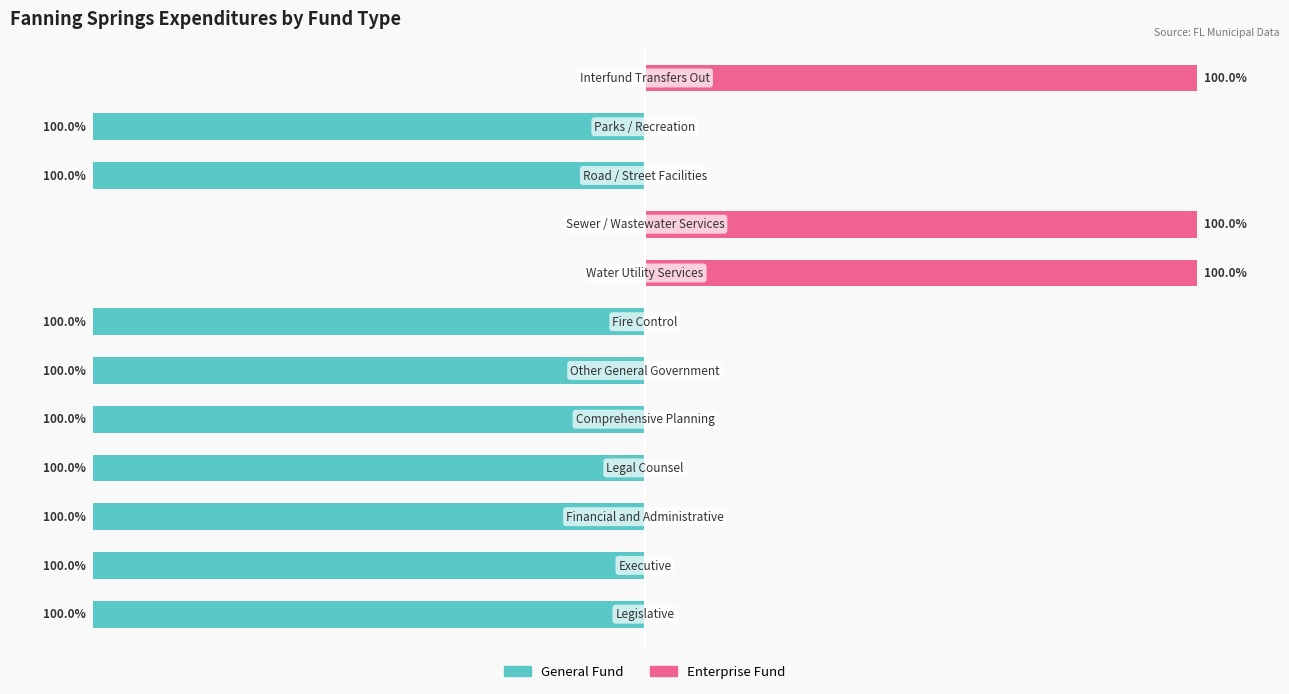

Count the General Fund values in the range -100 to 0.

12